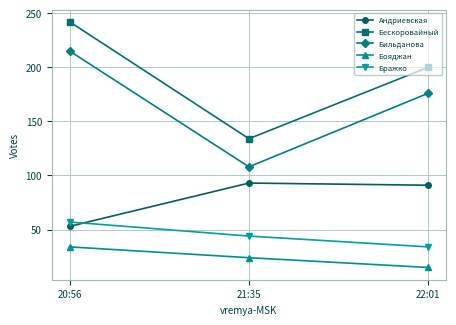

What is the label of the 1st point from the left?

20:56